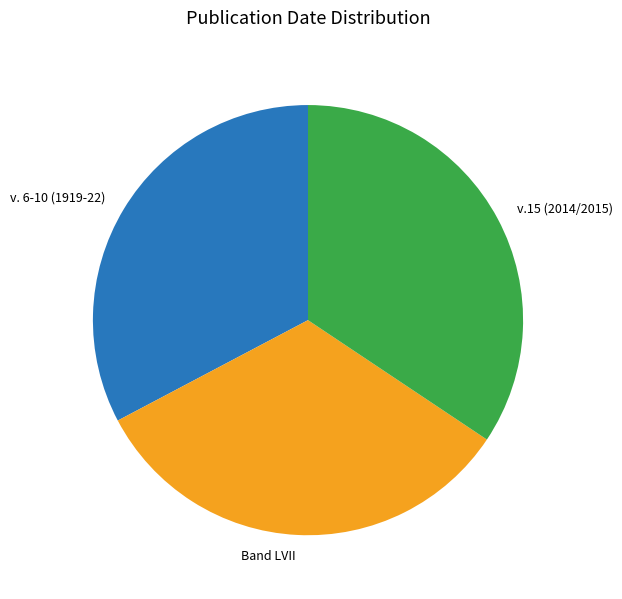

Is there any slice that represents more than half of the pie?

No